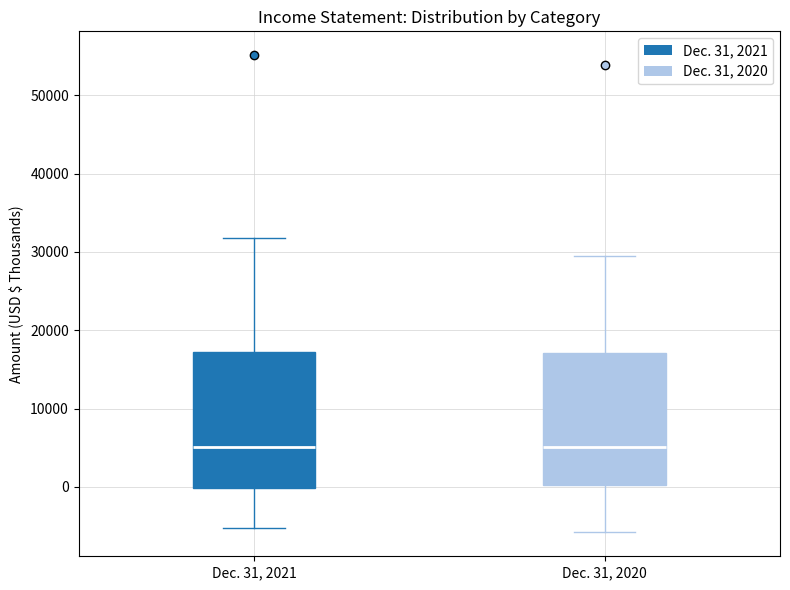

Where does the lower whisker of the box for Dec. 31, 2020 end on the y-axis? The values are not printed on the chart, so give them approximately, as read against the axis.

-6000